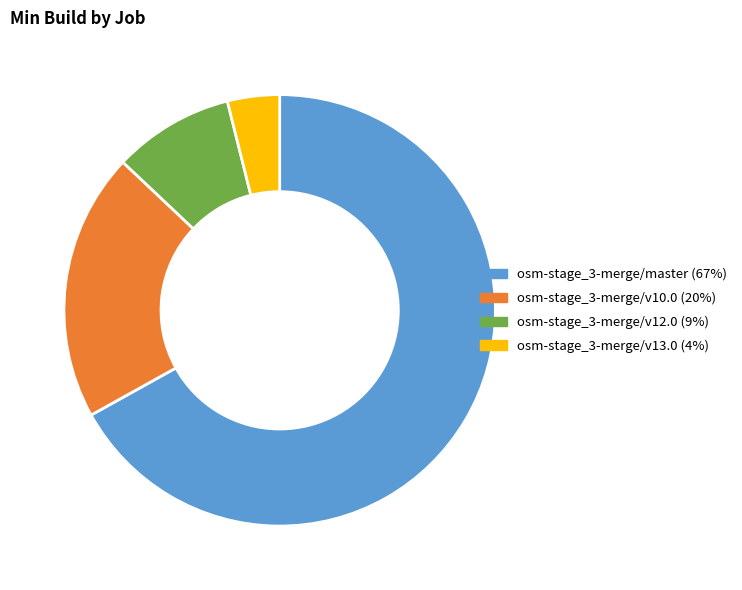

Which slice is the smallest?

osm-stage_3-merge/v13.0